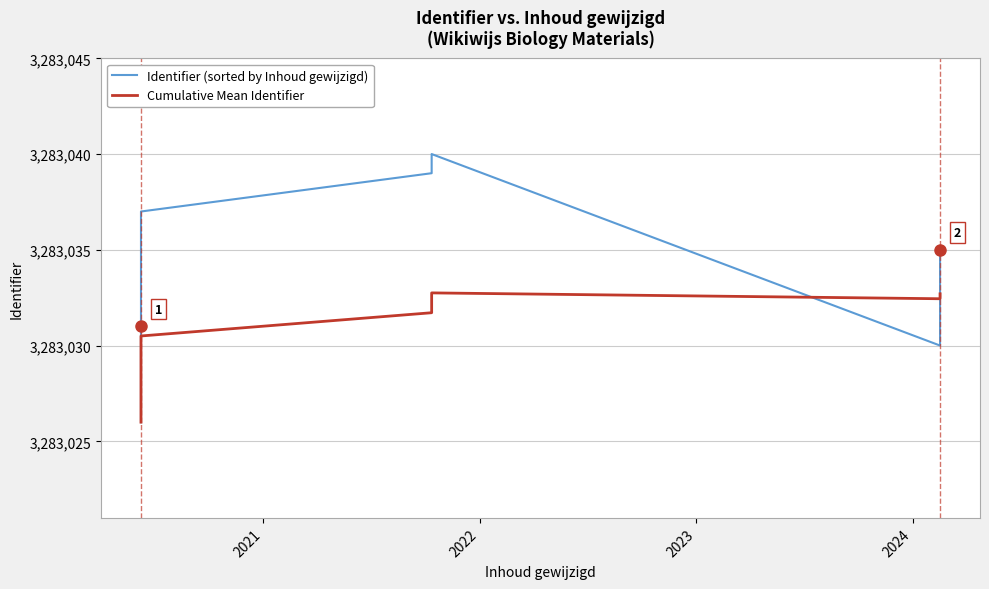

What is the difference between the second highest and second lowest values in the Cumulative Mean Identifier series?

6.2